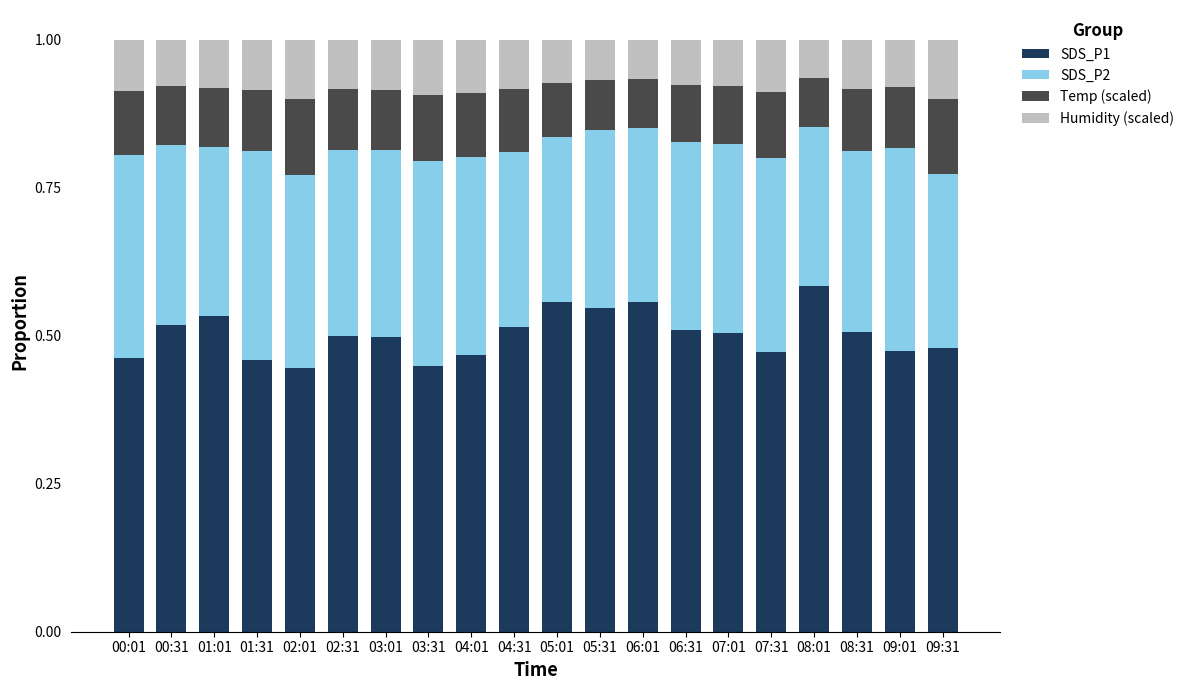

What is the total value across all series at 08:31?

1.0